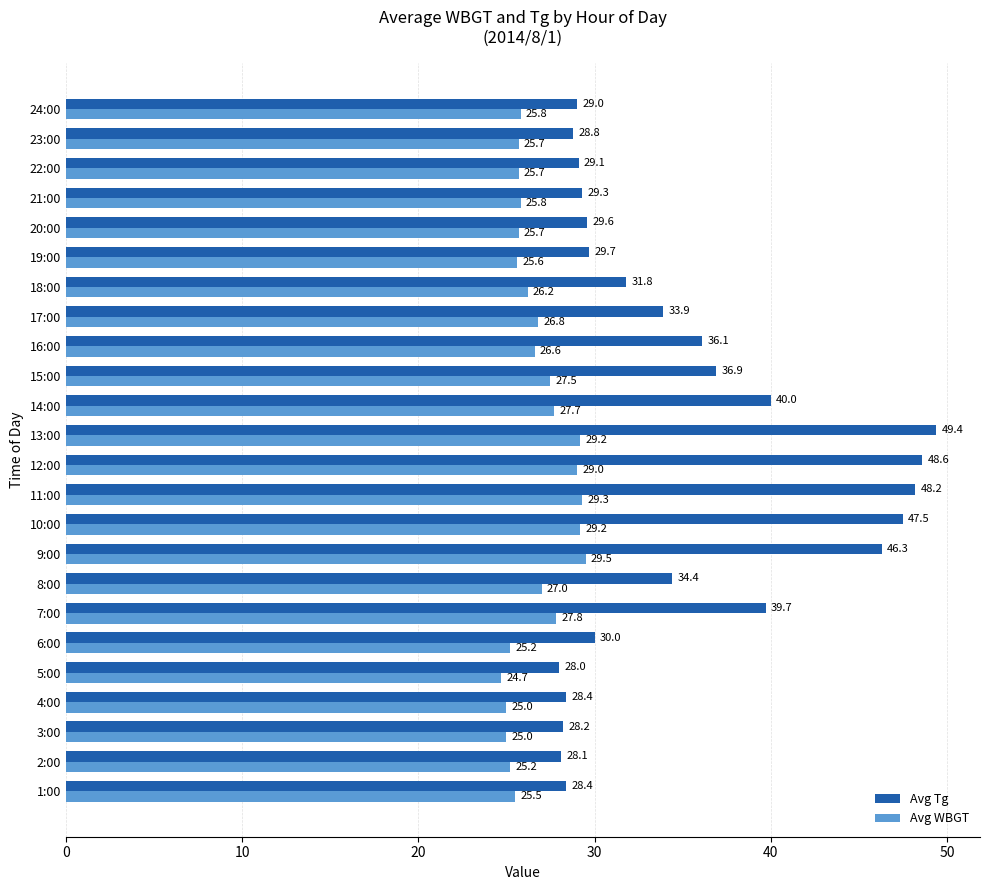

What is the difference between the highest and lowest values at 7:00?

11.9